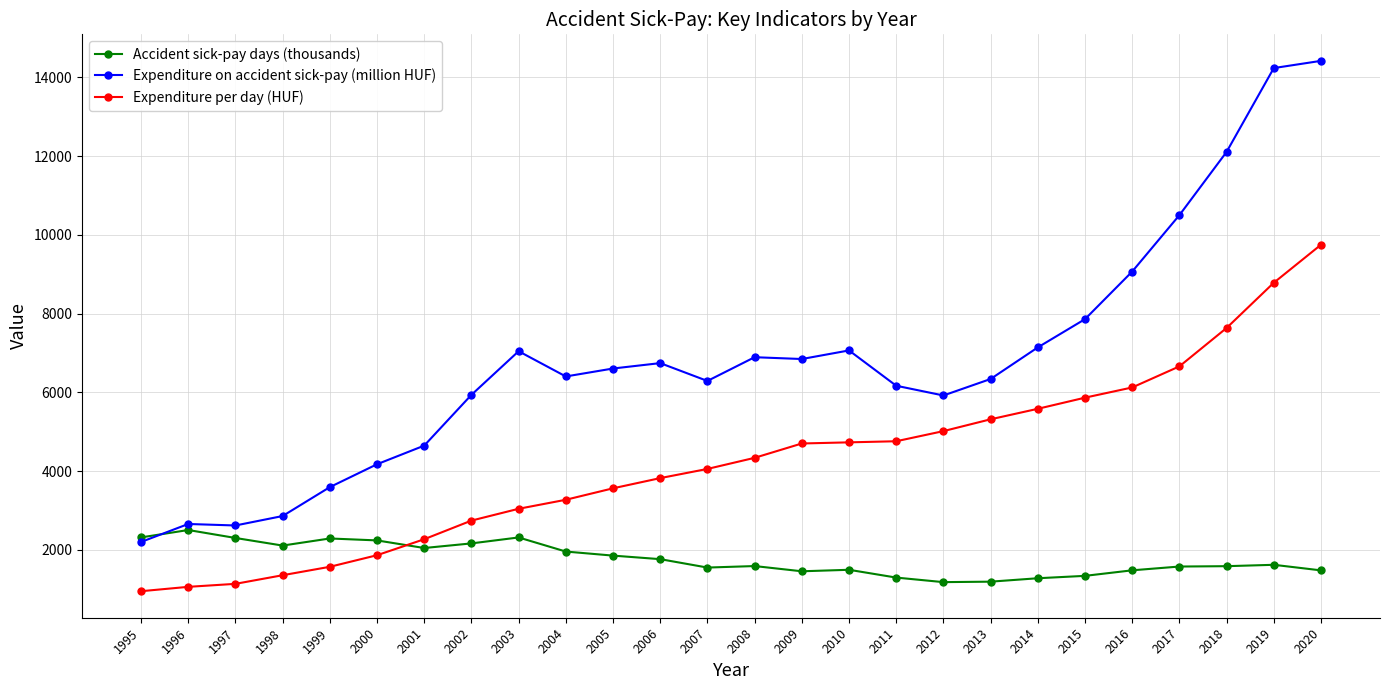

Which series has the widest spread of values?

Expenditure on accident sick-pay (million HUF)